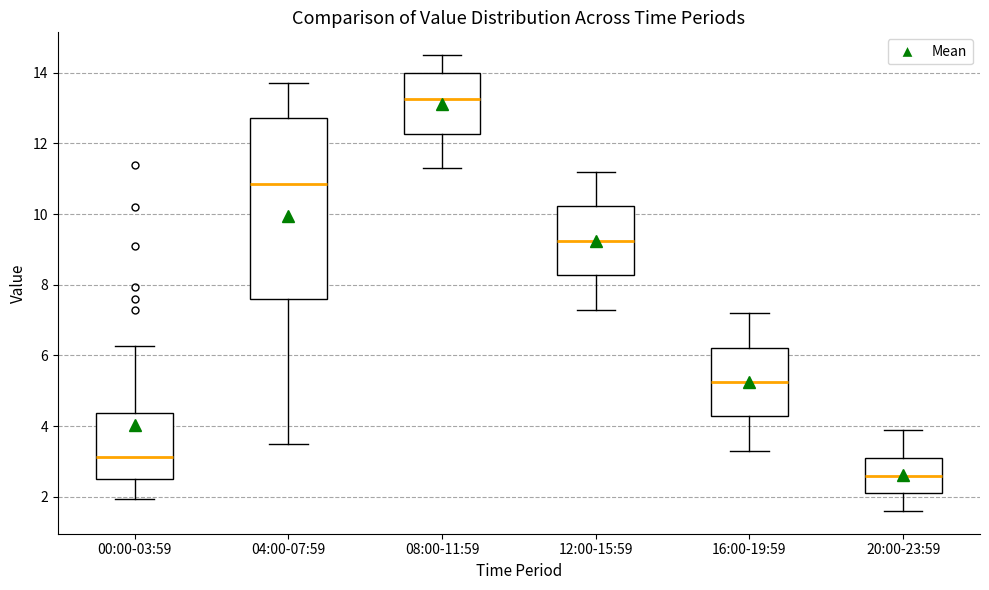

Where does the upper whisker of the box for 12:00-15:59 end on the y-axis? The values are not printed on the chart, so give them approximately, as read against the axis.

11.2